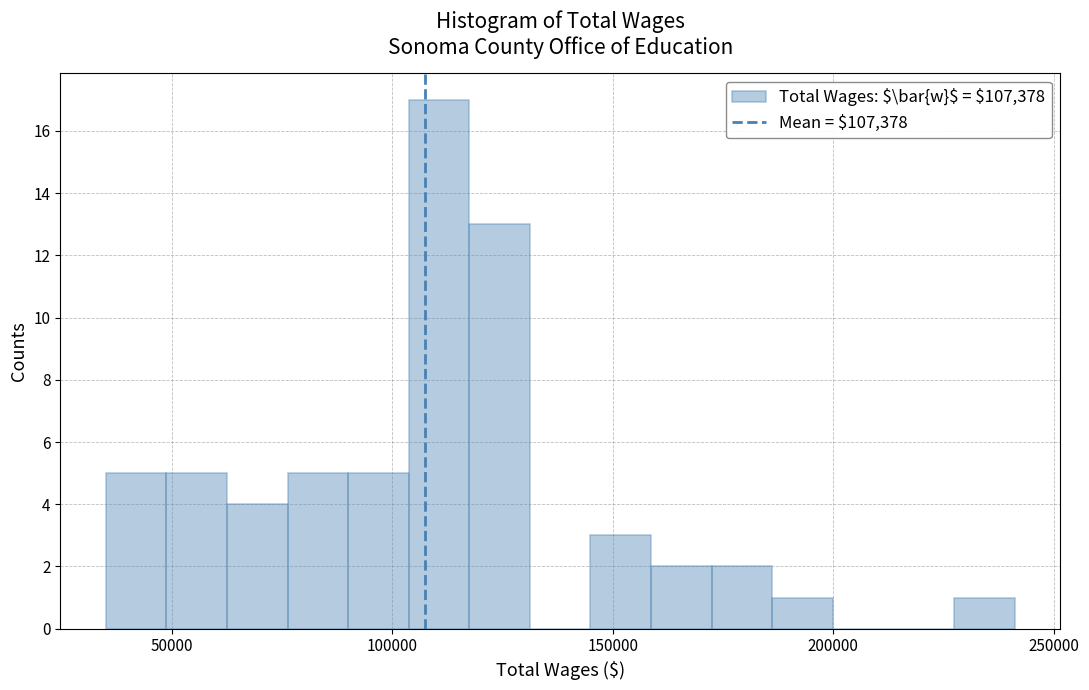

Around what value on the x-axis is the tallest bar? Give the approximate position of its centre, as read against the axis.

110000